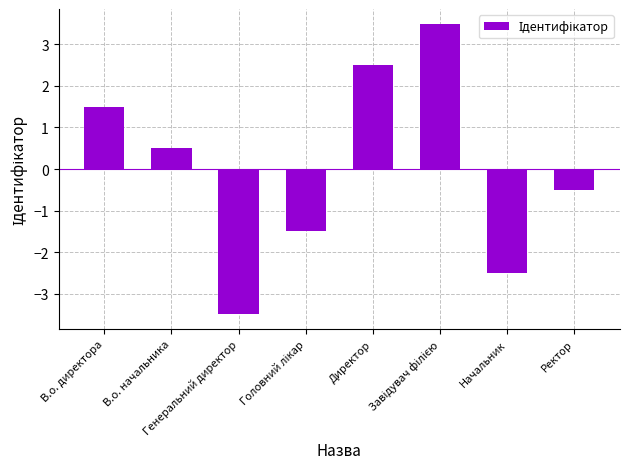

At which category does the chart reach its minimum across all series?

Генеральний директор